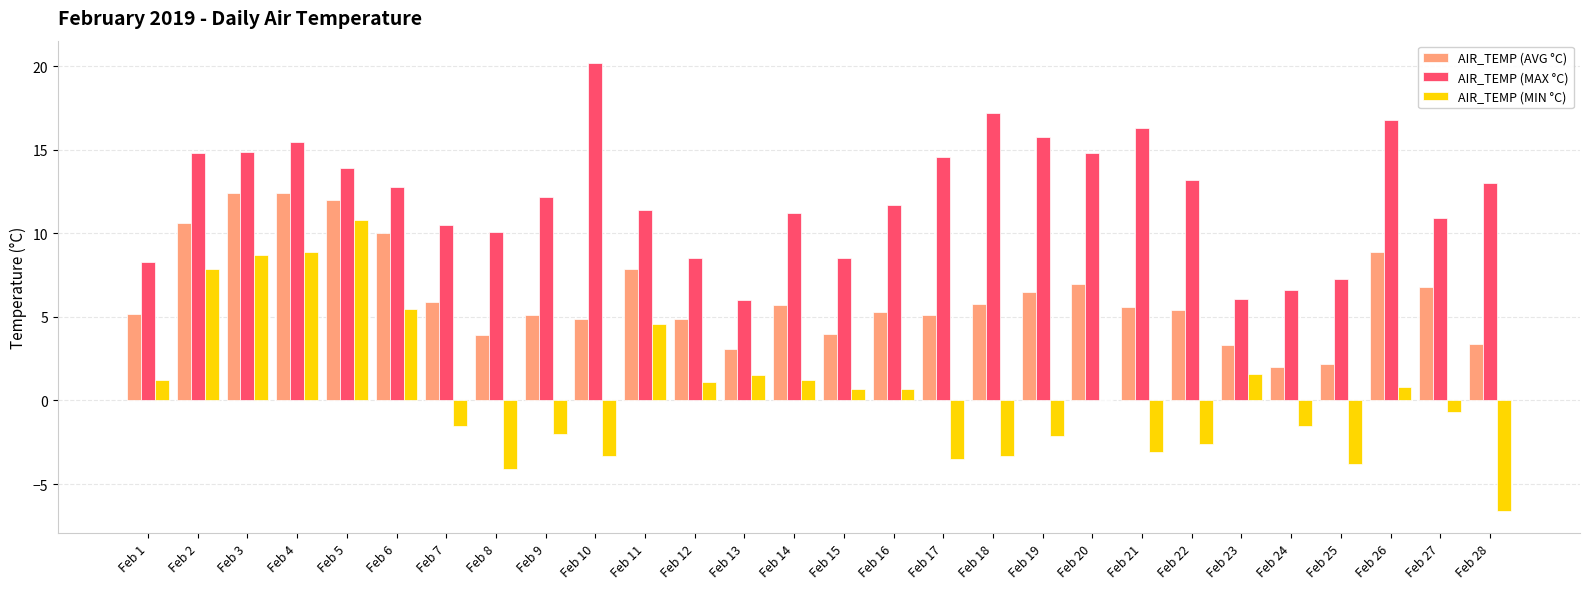

Which series changed the most between Feb 21 and Feb 25?

AIR_TEMP (MAX °C)